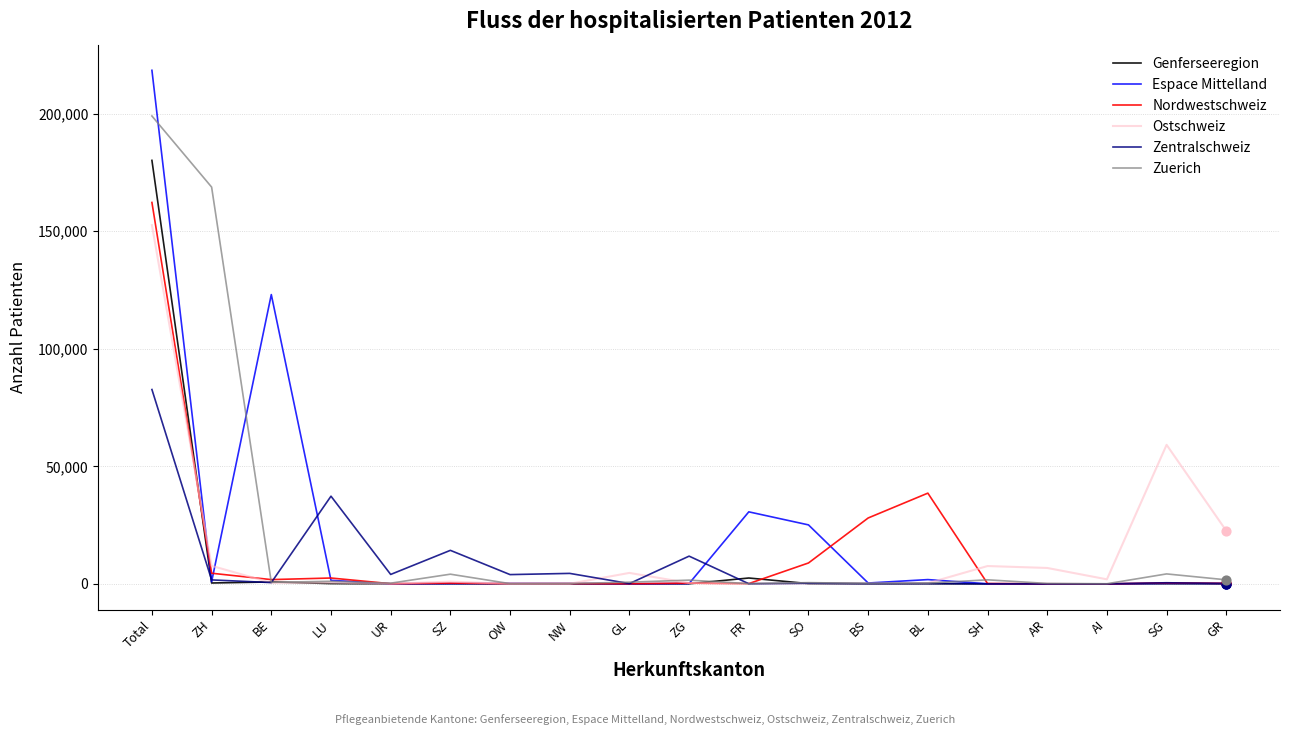

At how many categories does at least one series exceed 72291?

3